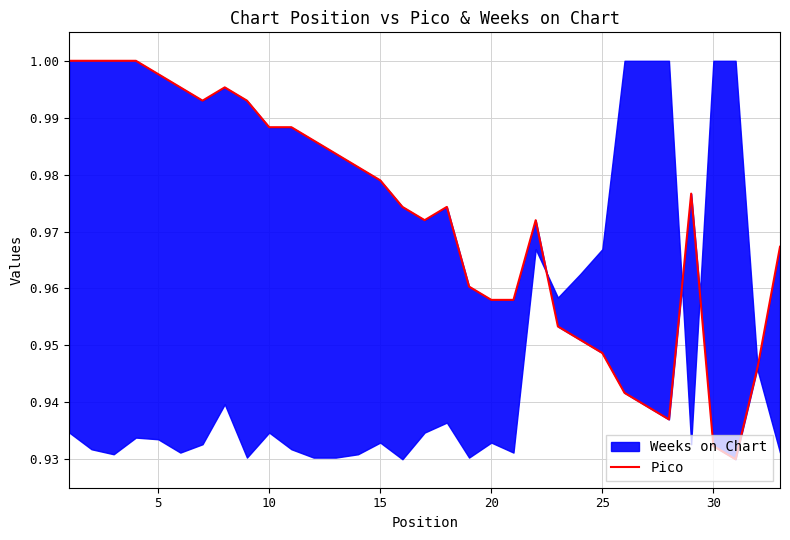

How many lines are shown in the chart?

1